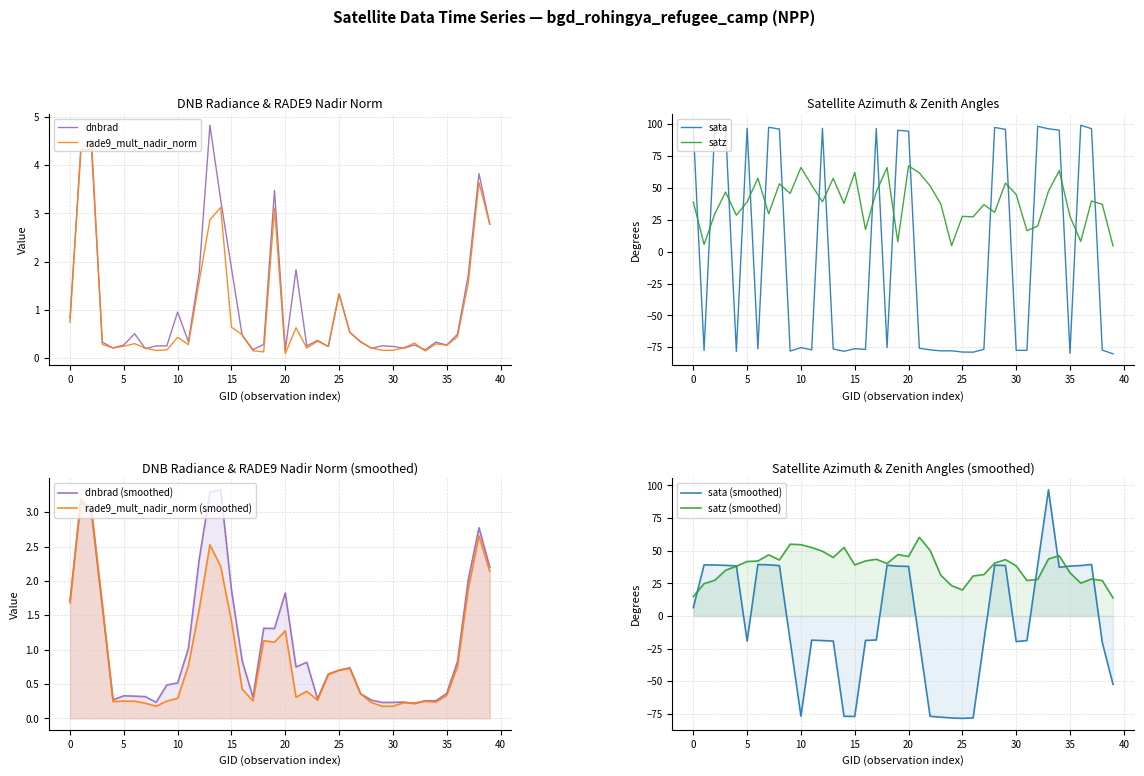

What is the maximum value for dnbrad?

4.8